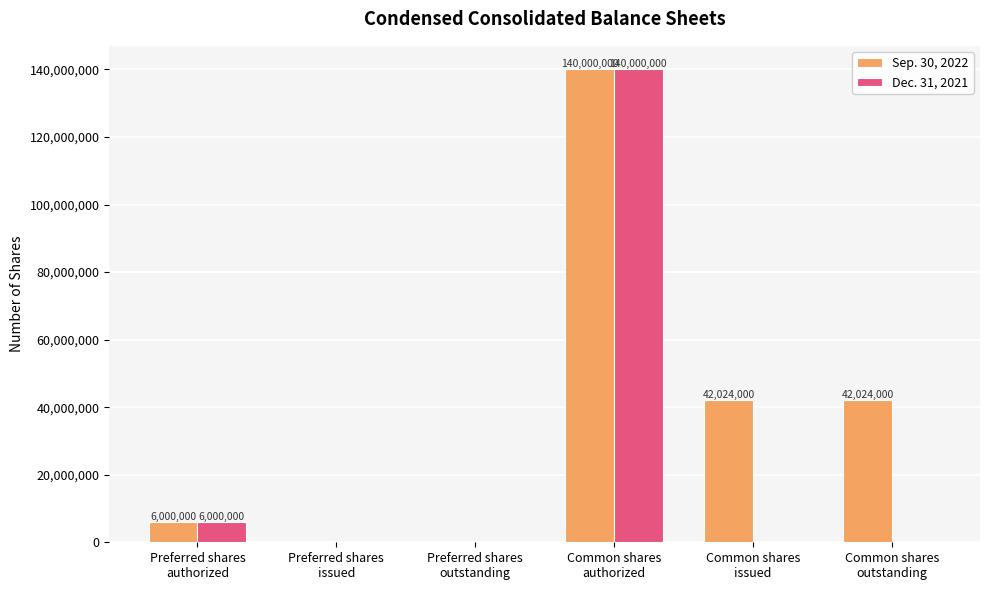

What is the sum of all Sep. 30, 2022 values?

230048000